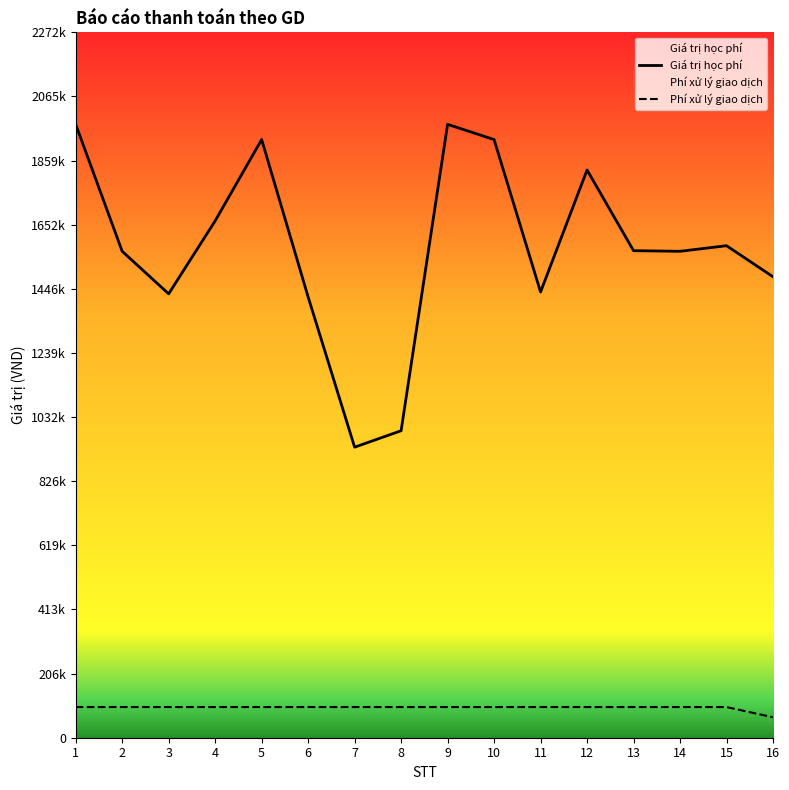

At how many categories does at least one series exceed 736366?

16